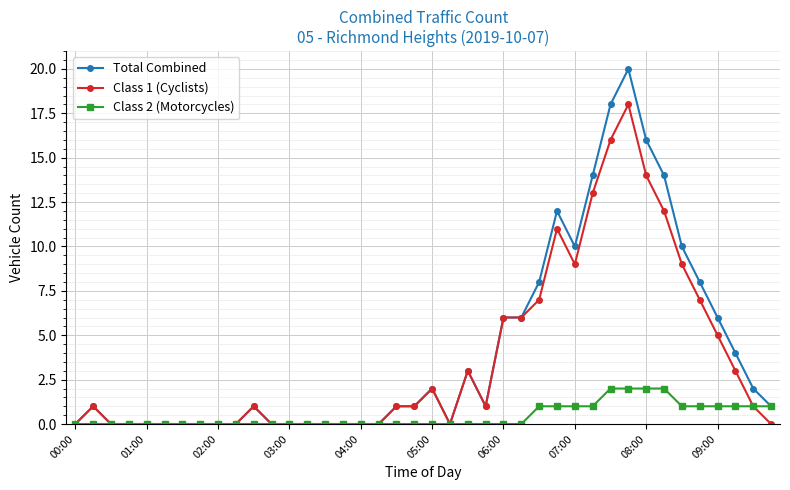

Which series has the largest range (max minus min)?

Total Combined